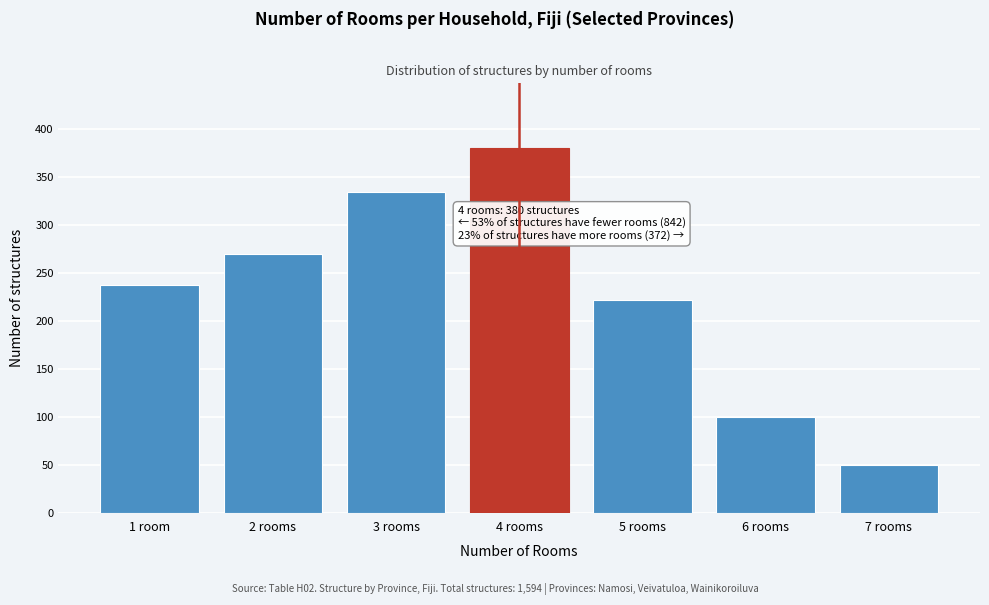

Reading left to right, list all the values displayed in this chart.

237	270	335	380	222	100	50